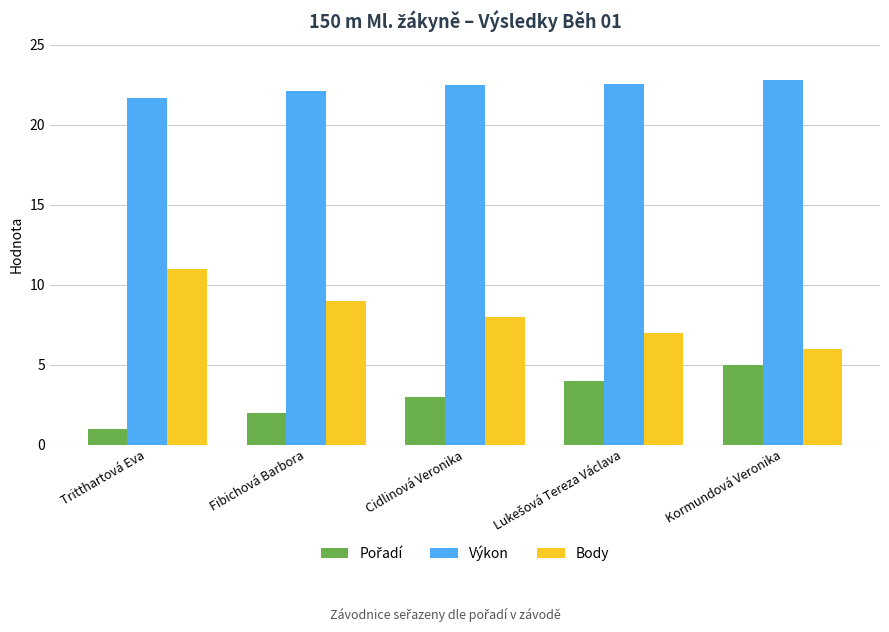

True or false: Body has a value of 6.0 at Kormundová Veronika.

True